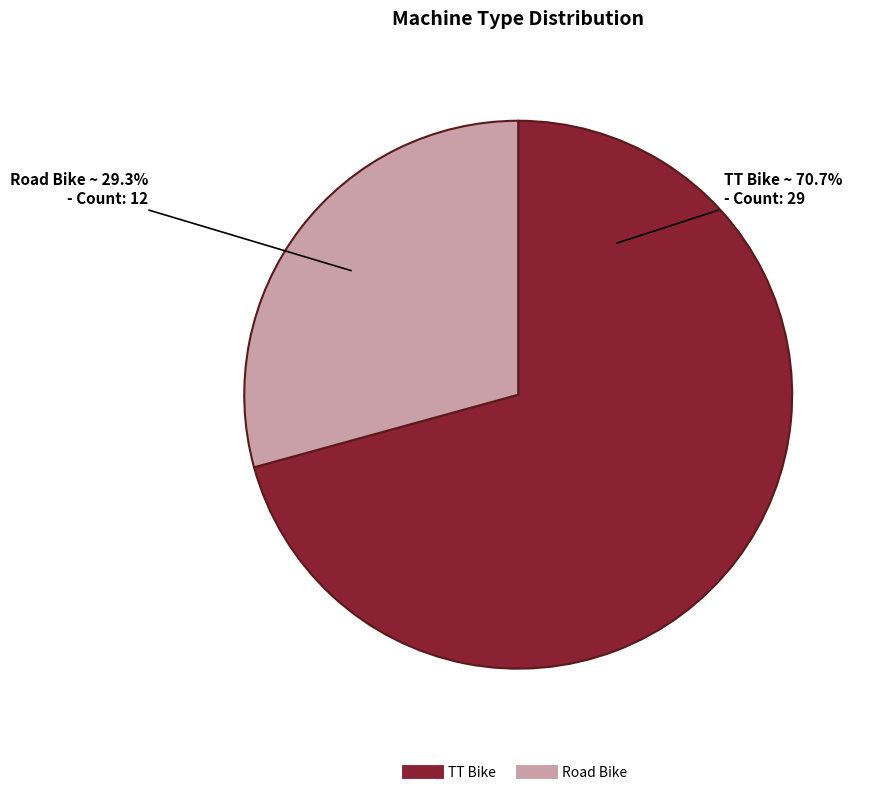

Which slice is the smallest?

Road Bike